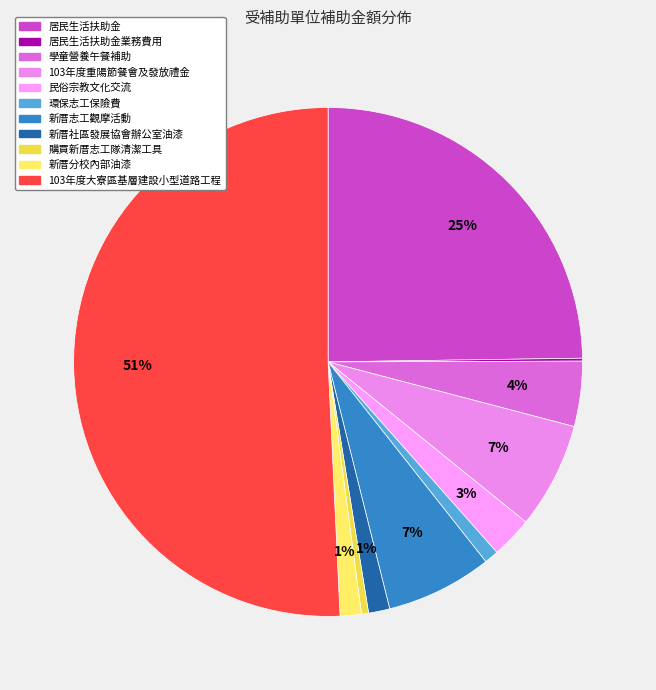

Combined, do 購買新厝志工隊清潔工具 and 居民生活扶助金 account for over 50%?

No